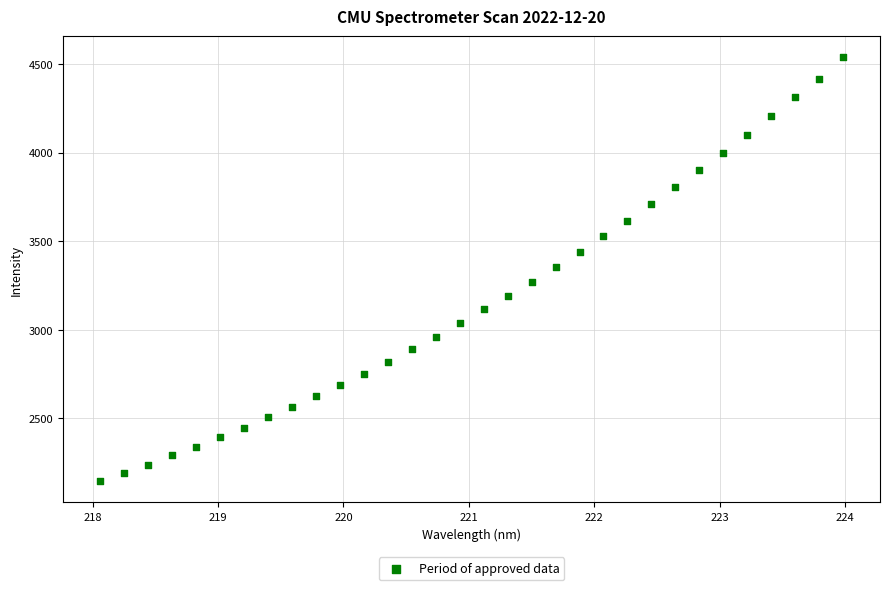

What is the range of Y values (max minus min)?

2391.6